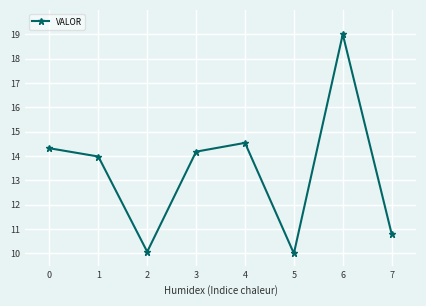

How many interior local peaks (higher than both neighbors) does the data have?

2